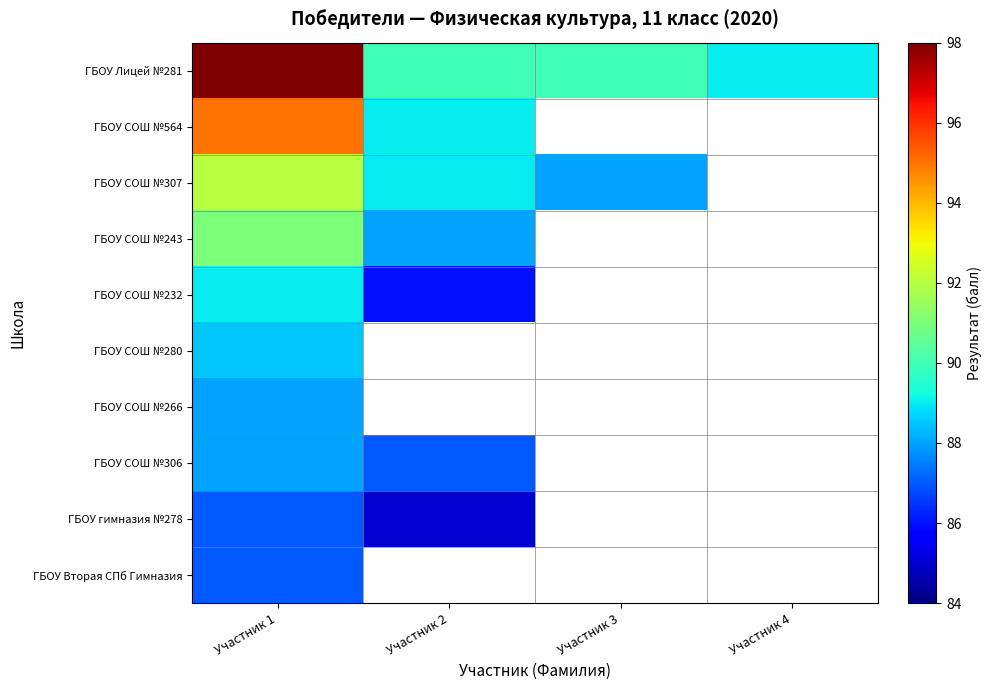

List the series in order of their peak value, highest first.

ГБОУ Лицей №281, ГБОУ СОШ №564, ГБОУ СОШ №307, ГБОУ СОШ №243, ГБОУ СОШ №232, ГБОУ СОШ №280, ГБОУ СОШ №266, ГБОУ СОШ №306, ГБОУ гимназия №278, ГБОУ Вторая СПб Гимназия